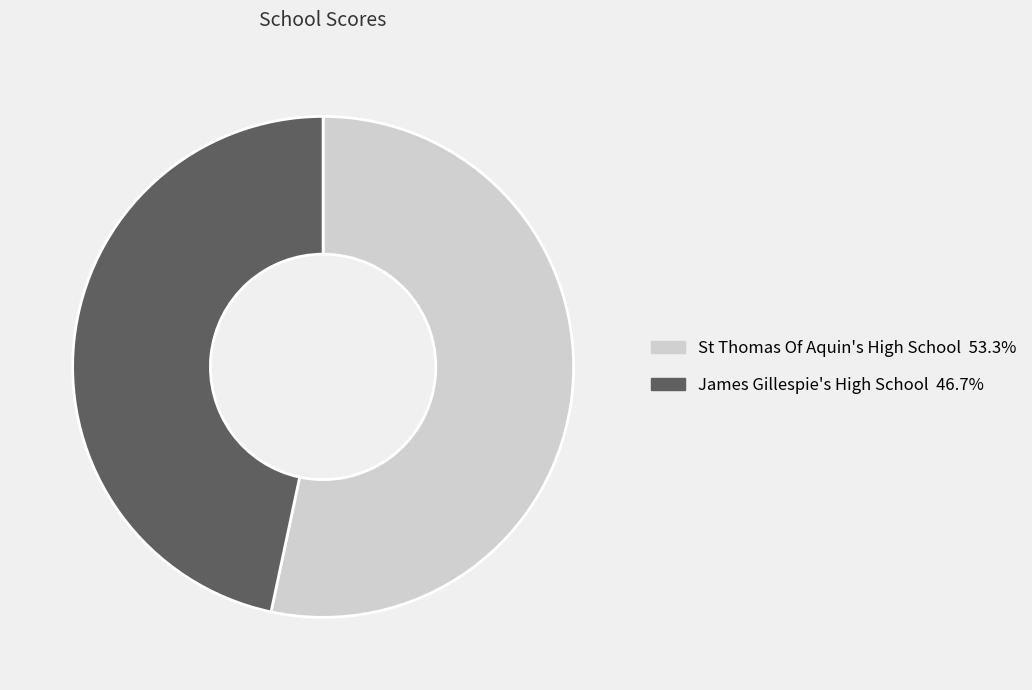

Which has a higher value, St Thomas Of Aquin's High School or James Gillespie's High School?

St Thomas Of Aquin's High School